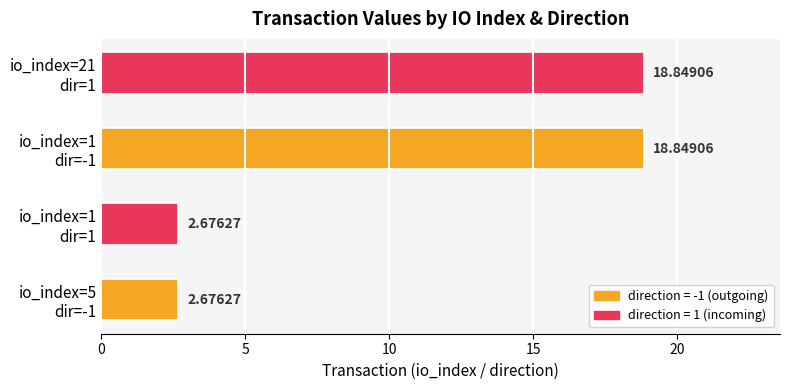

How many values are below 18?

2